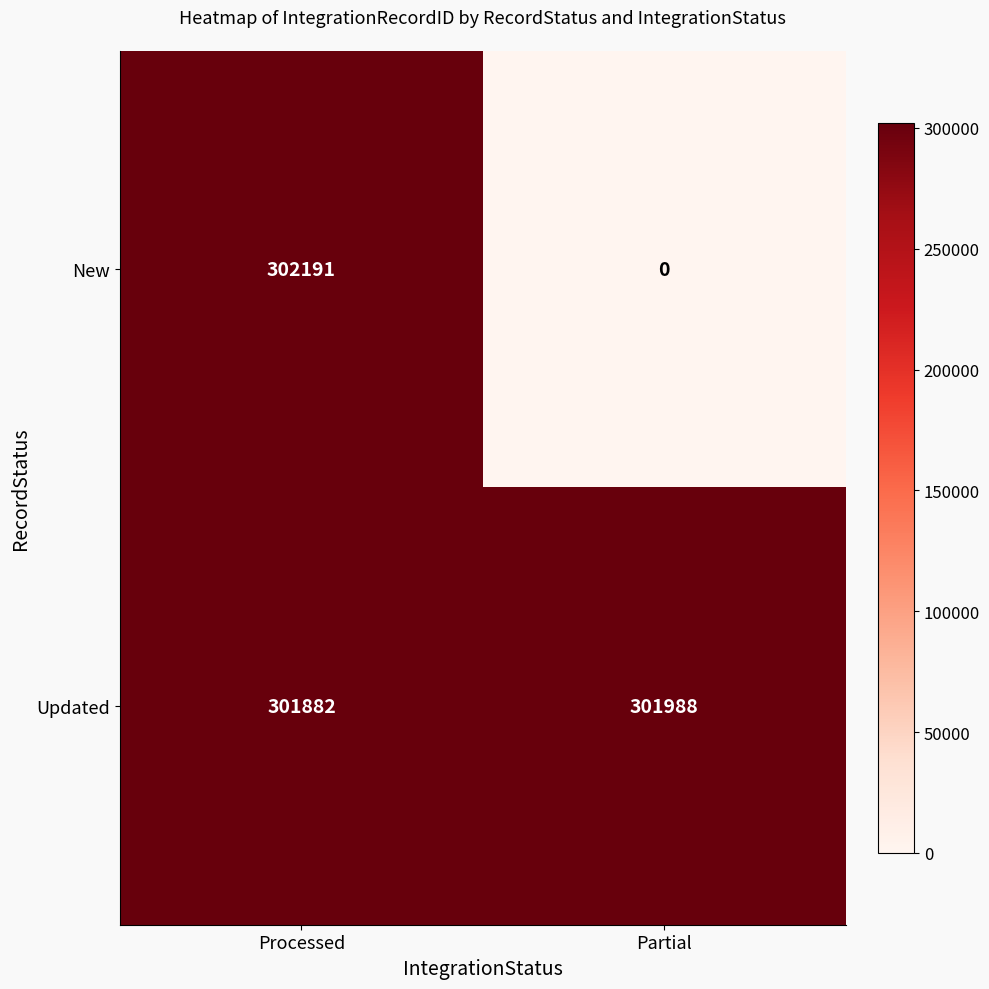

At which label is Updated closest to 301935?

Processed